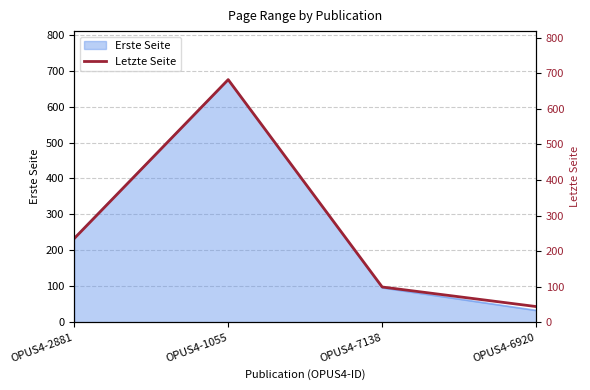

Read the value at OPUS4-2881, to the nearest 100.

200